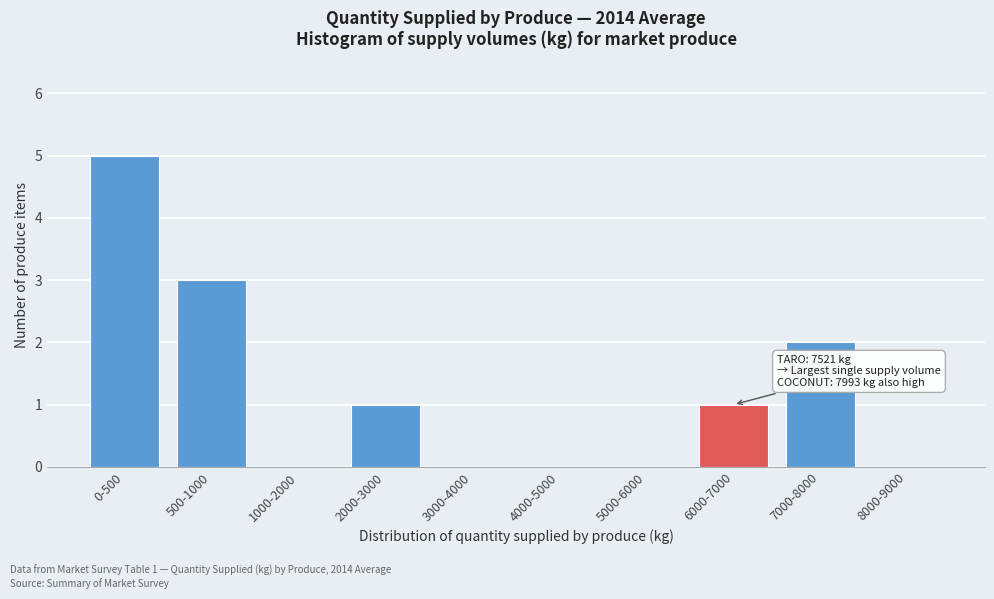

Reading left to right, list all the values displayed in this chart.

0-500=5	500-1000=3	1000-2000=0	2000-3000=1	3000-4000=0	4000-5000=0	5000-6000=0	6000-7000=1	7000-8000=2	8000-9000=0